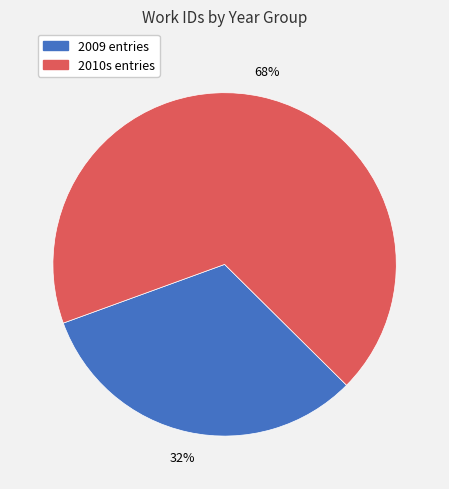

Is there a majority slice in this chart?

Yes